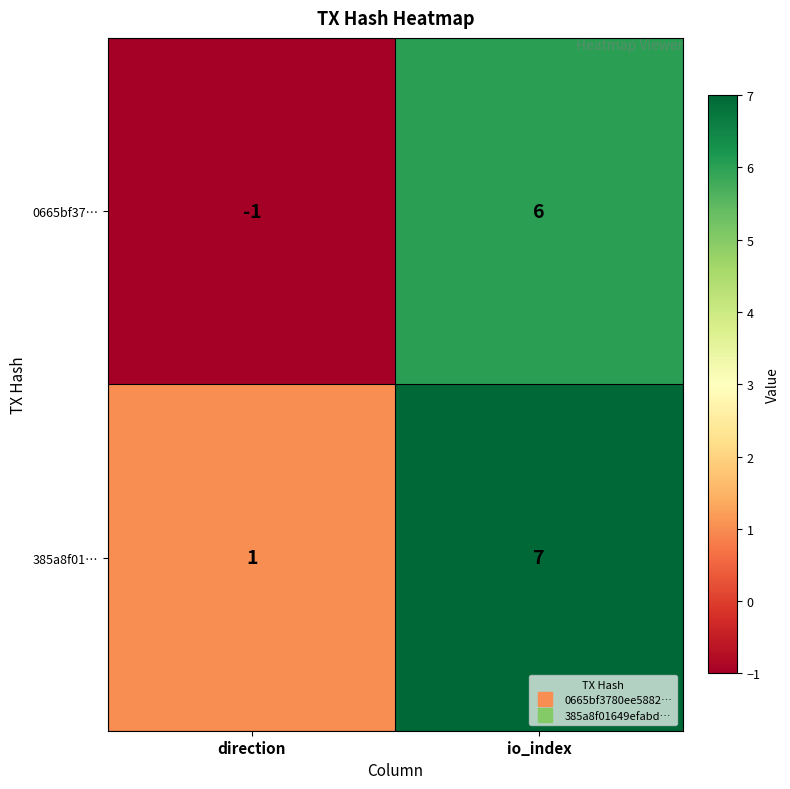

Reading left to right, list all the values displayed in this chart.

0665bf37…: direction=-1	io_index=6
385a8f01…: direction=1	io_index=7